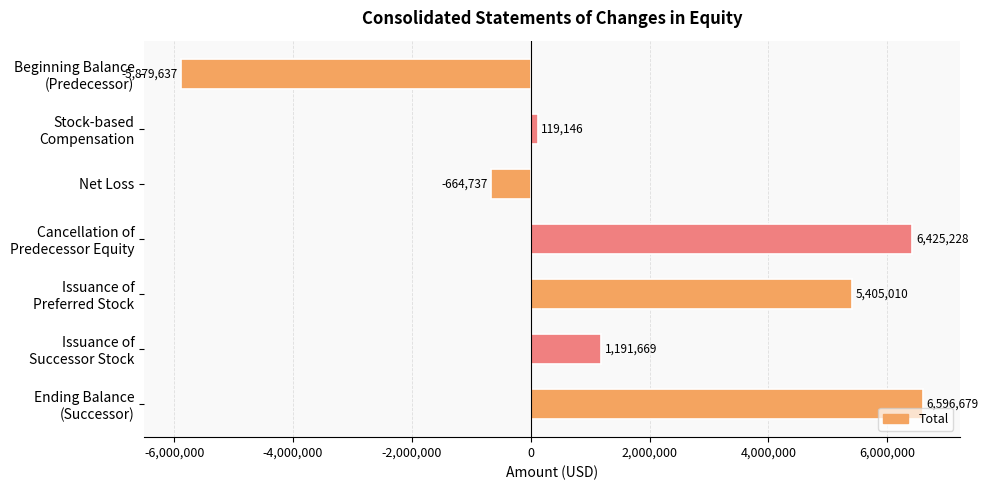

What is the sum of all values?

13193358